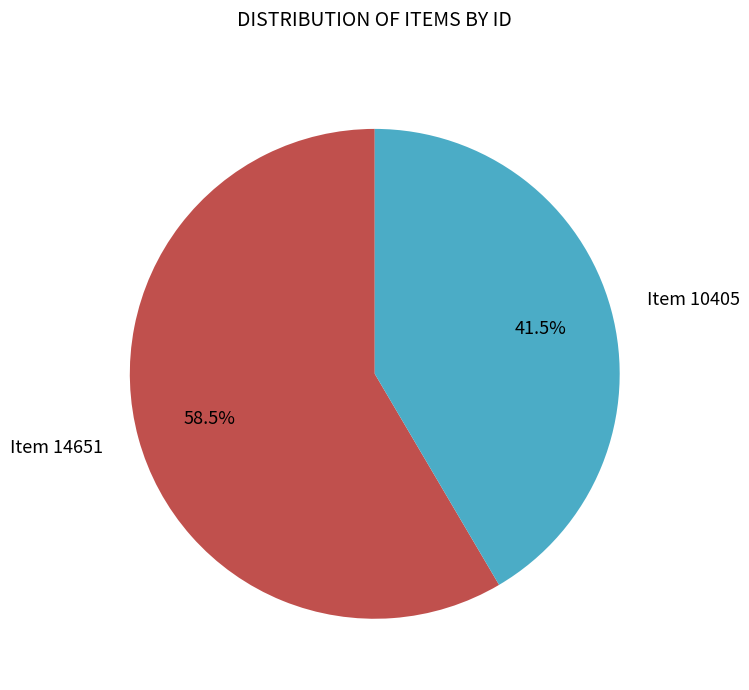

Does any single category account for the majority?

Yes